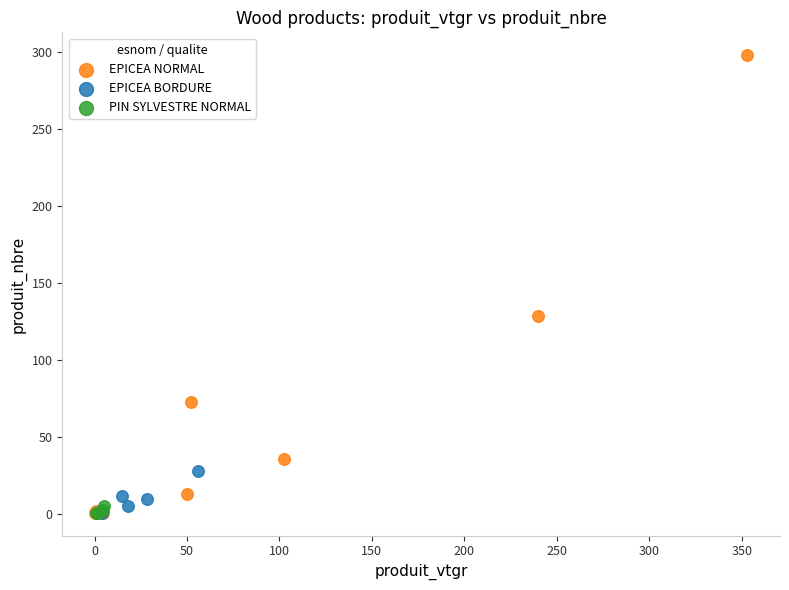

Which series has the widest spread of Y values?

EPICEA NORMAL